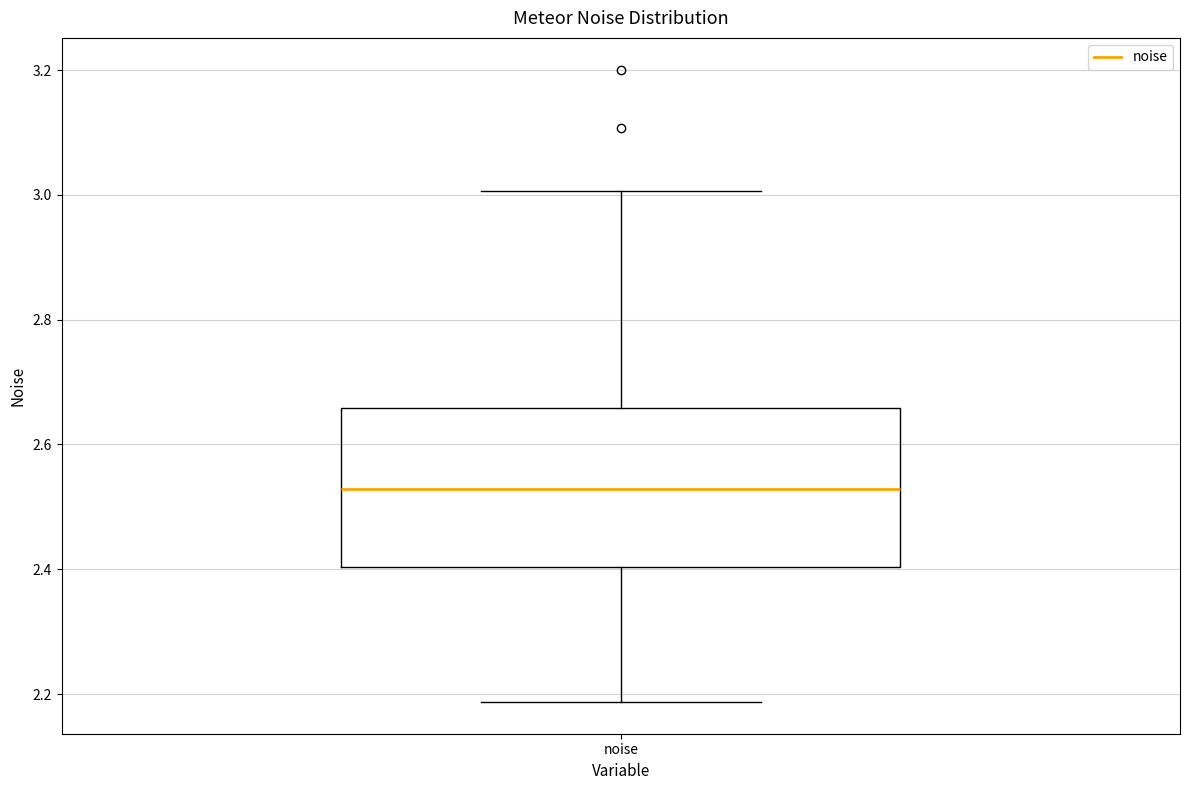

Where does the lower whisker of the box for noise end on the y-axis? The values are not printed on the chart, so give them approximately, as read against the axis.

2.18